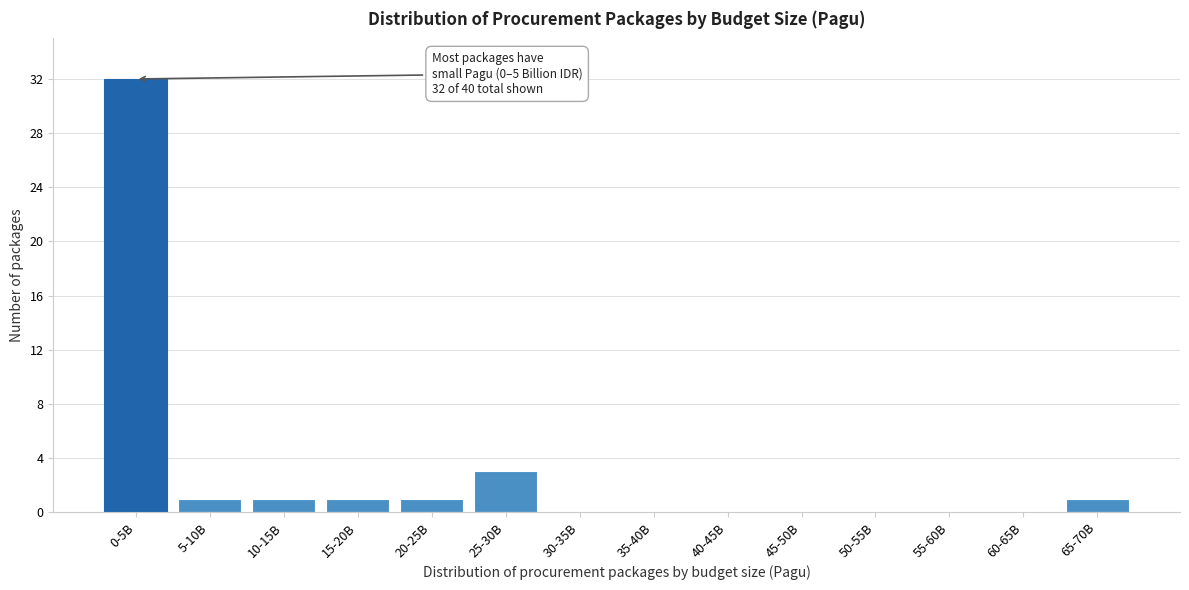

Reading left to right, transcribe all the data shown in this chart.

0-5B=32	5-10B=1	10-15B=1	15-20B=1	20-25B=1	25-30B=3	30-35B=0	35-40B=0	40-45B=0	45-50B=0	50-55B=0	55-60B=0	60-65B=0	65-70B=1